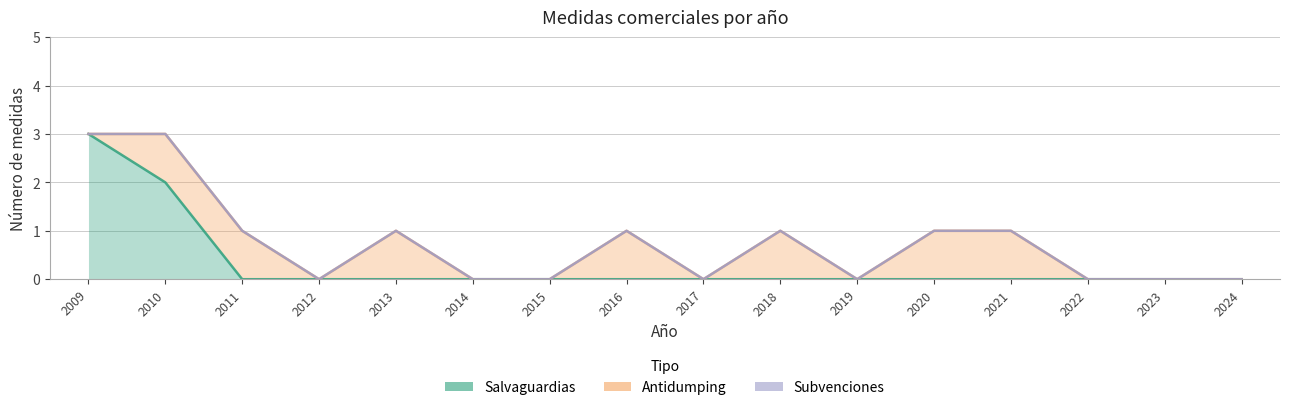

What is the sum of all Antidumping values?

7